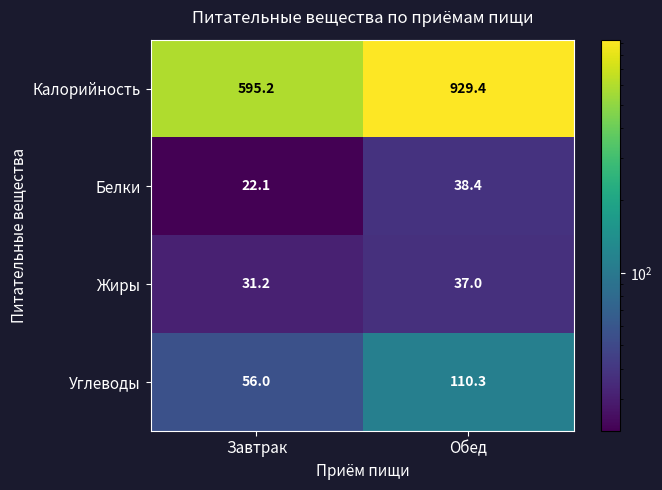

Between Завтрак and Обед, which series saw the biggest shift?

Калорийность